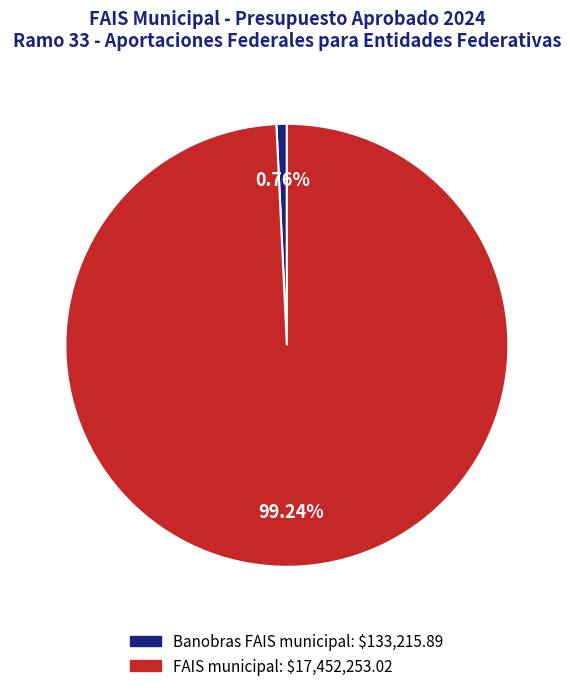

Is the sum of FAIS municipal and Banobras FAIS municipal greater than half?

Yes